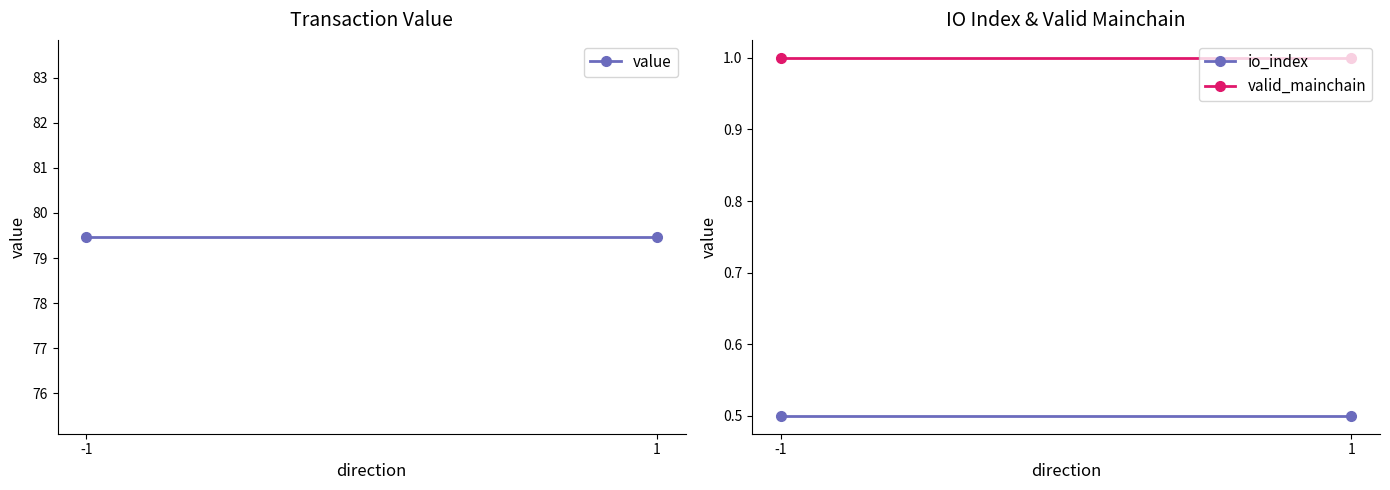

How many lines are shown in the chart?

3